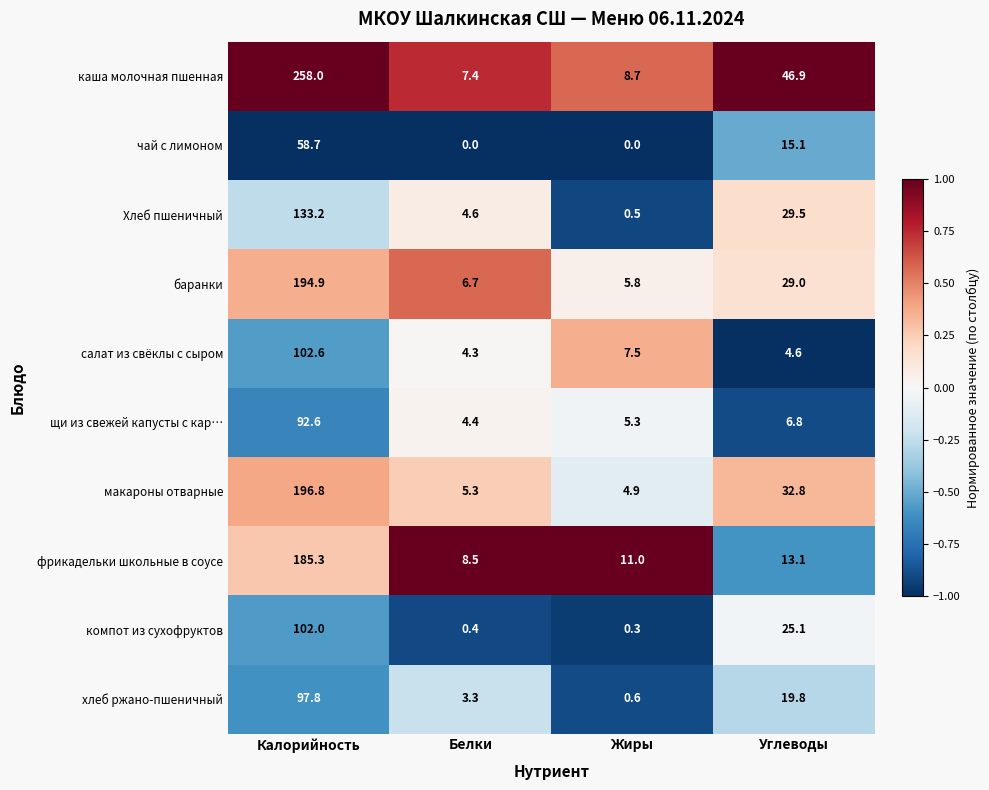

Which series has the largest total across all categories?

каша молочная пшенная